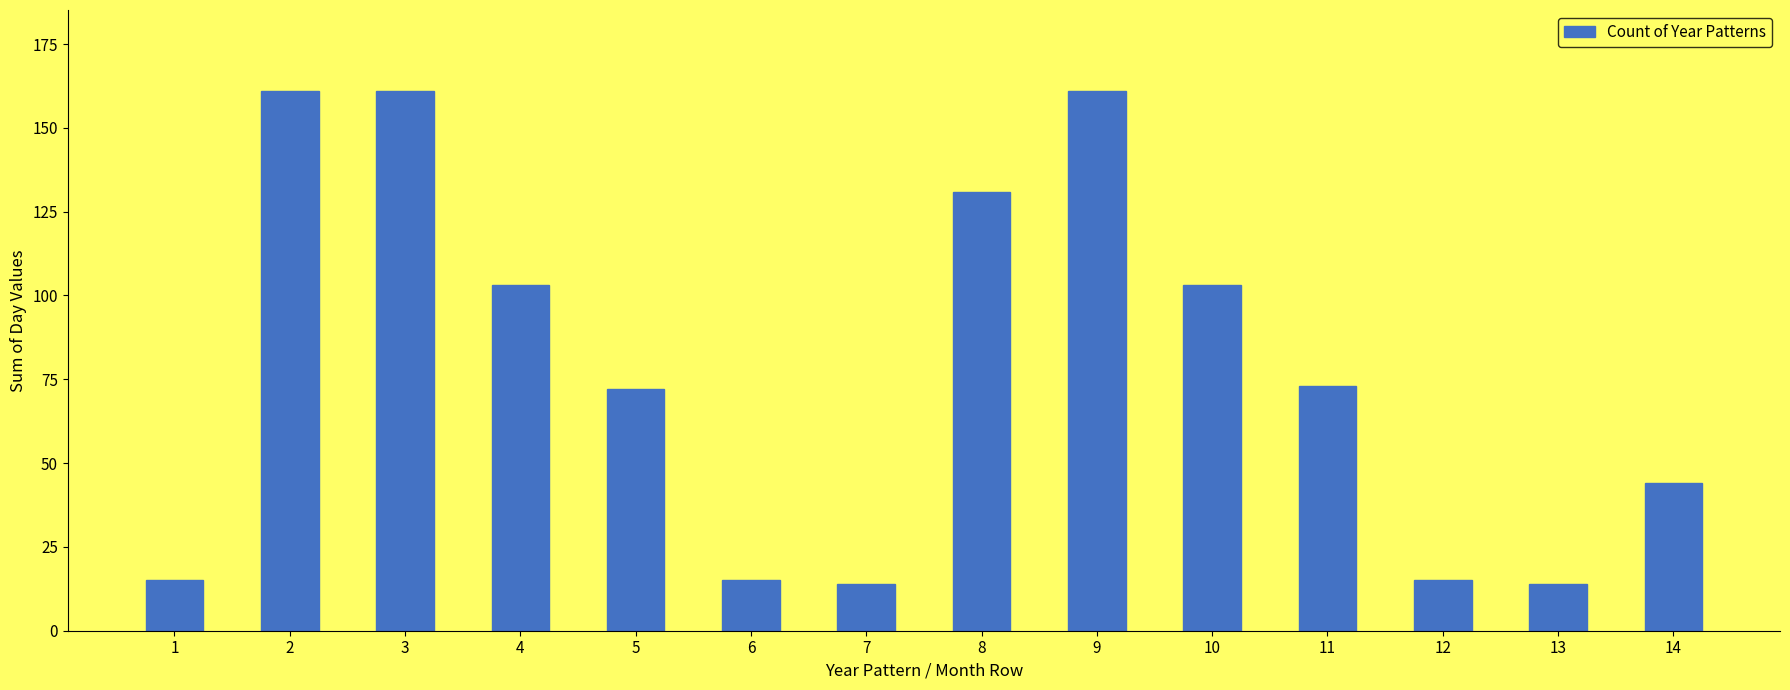

What is the change in value from 3 to 8?

-30